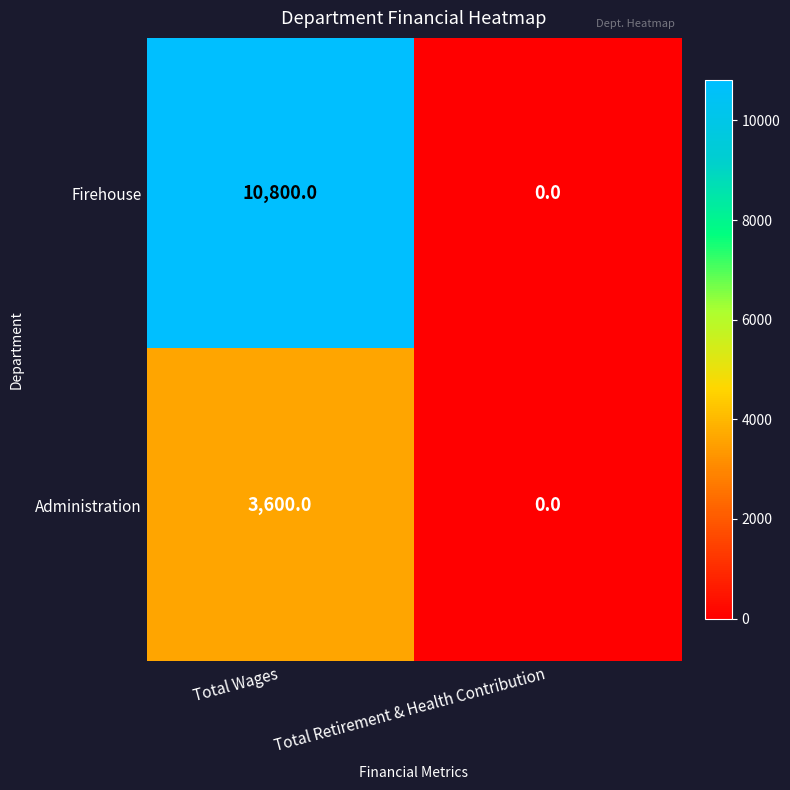

Read the Administration value at Total Wages.

3600